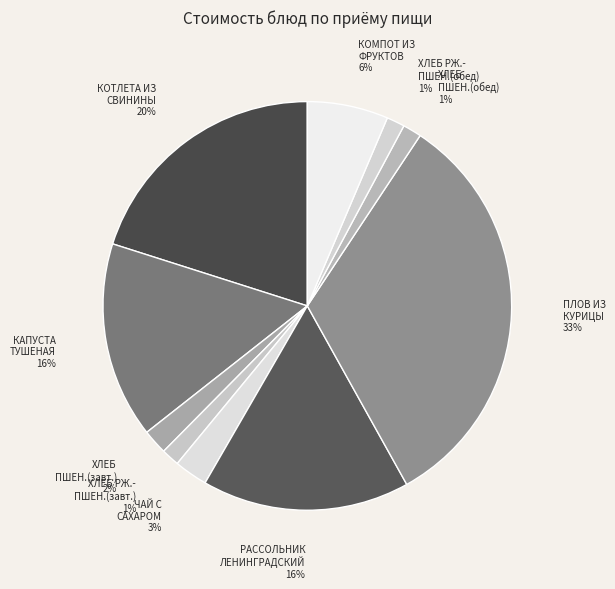

Do ХЛЕБ РЖ.- ПШЕН.(обед) and КАПУСТА ТУШЕНАЯ together represent more than half of the pie?

No